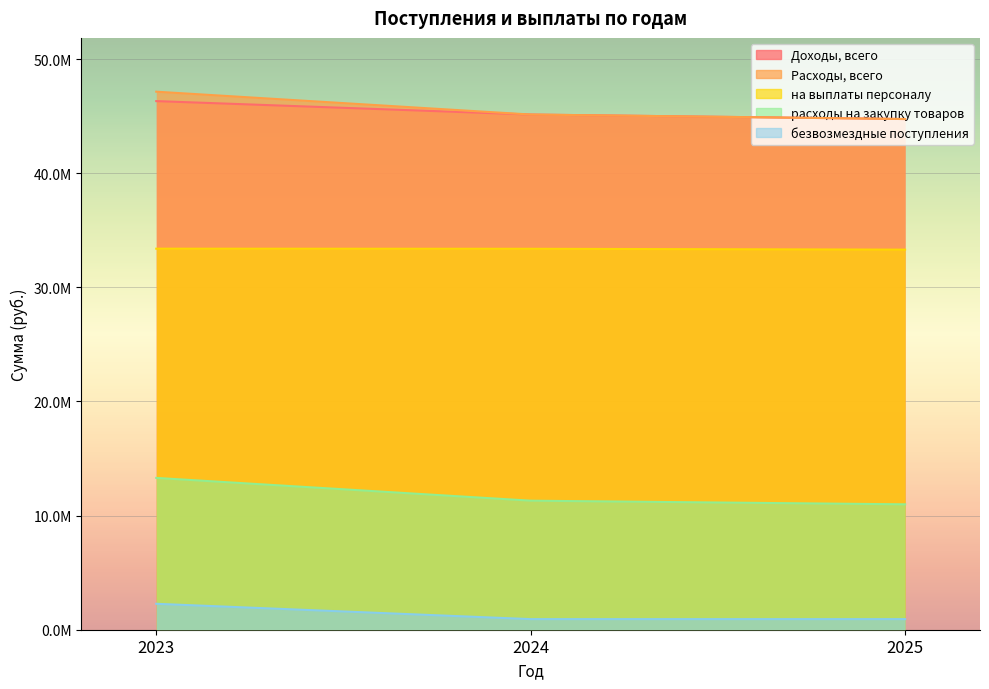

Count the number of data series in this chart.

5